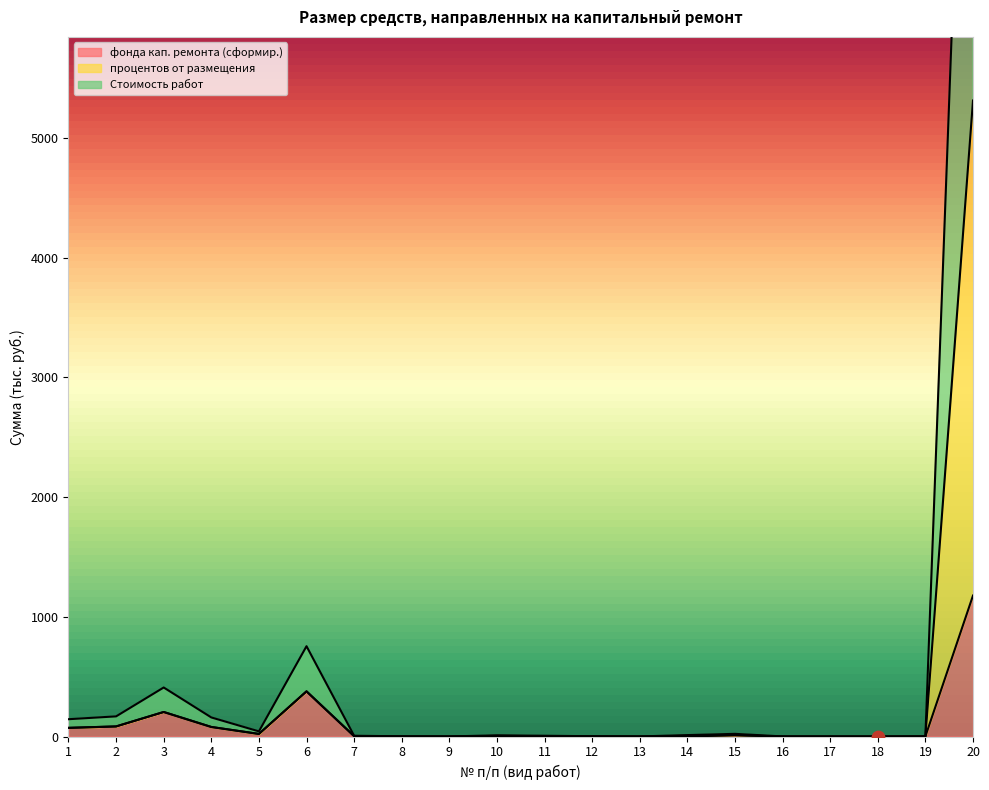

Which series contains the lowest Y value?

фонда кап. ремонта (сформир.)